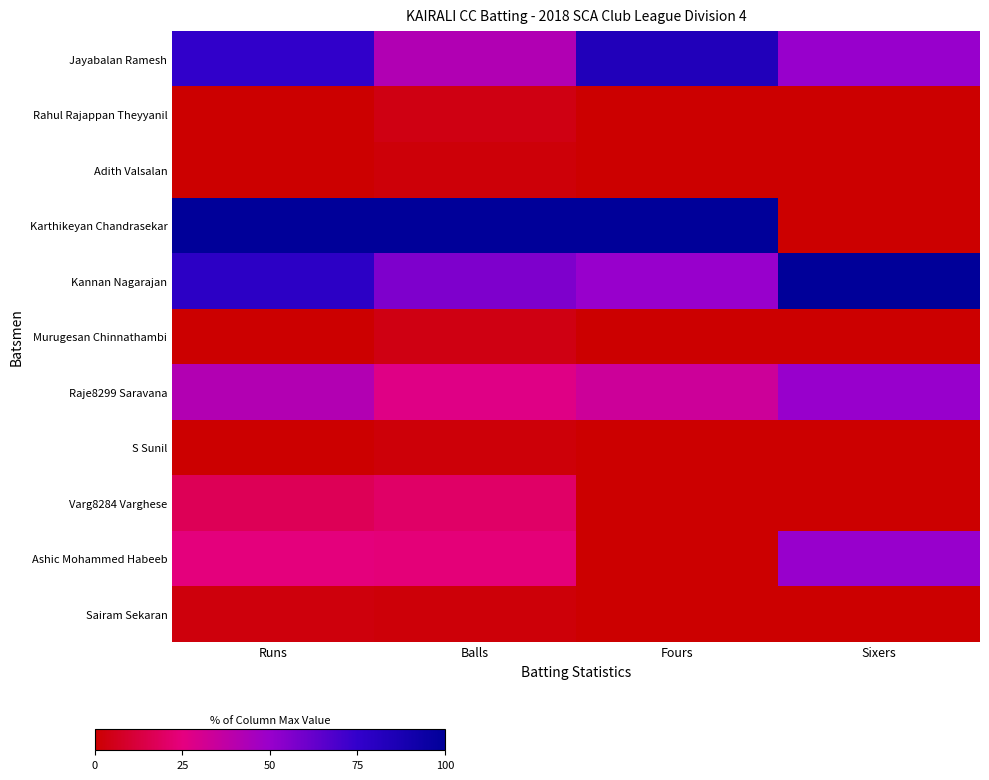

What is the spread (max minus min) of values at Fours?

100.0